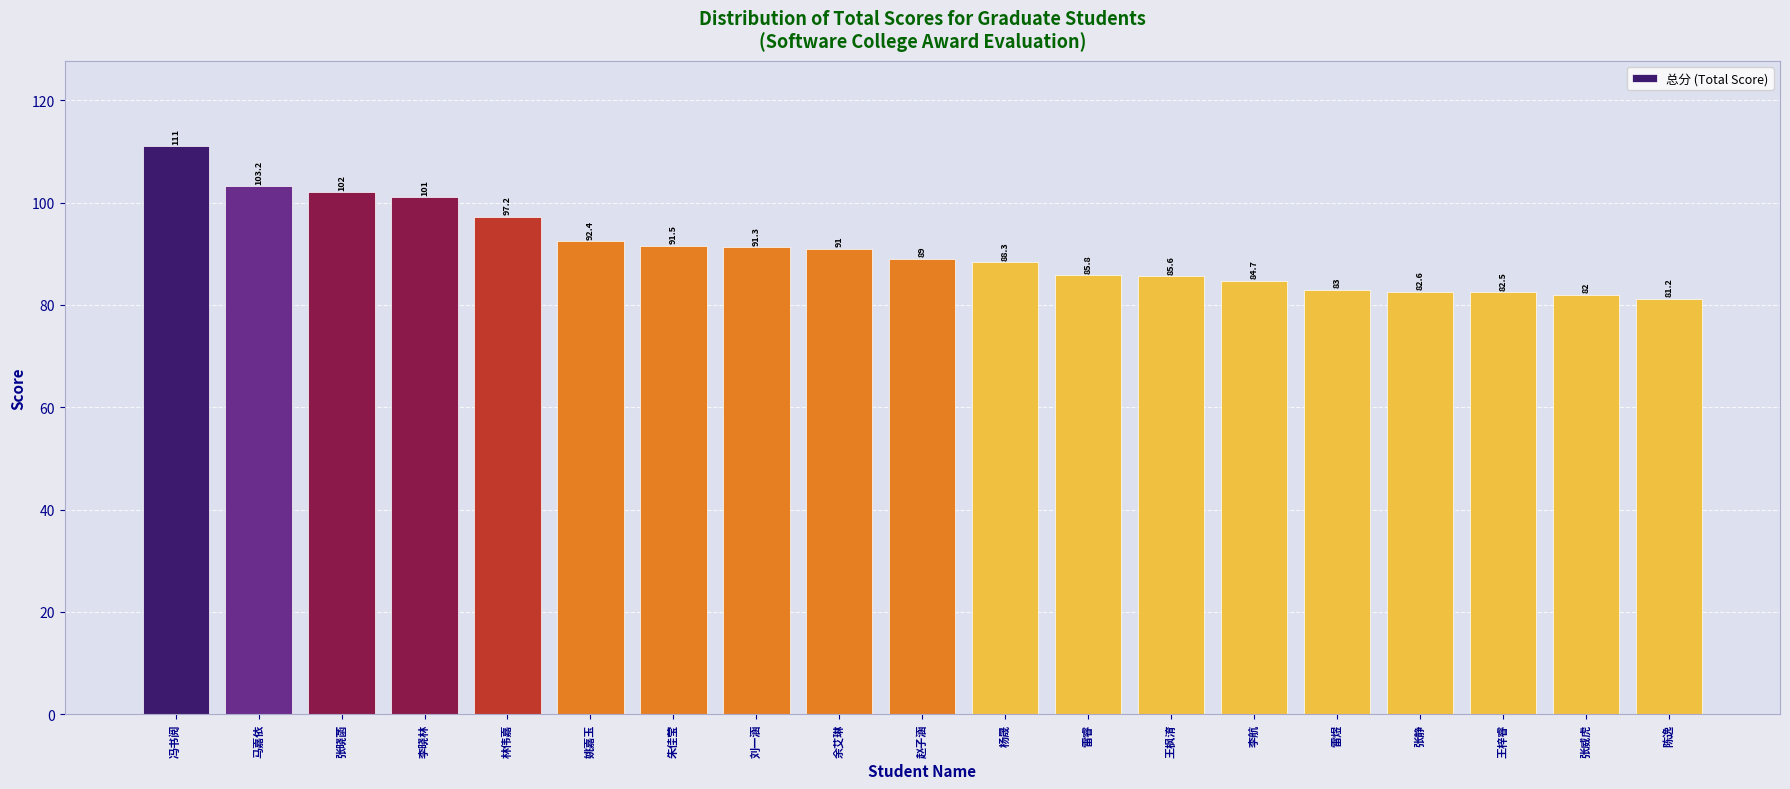

What is the label of the 3rd bar from the left?

张晓菡